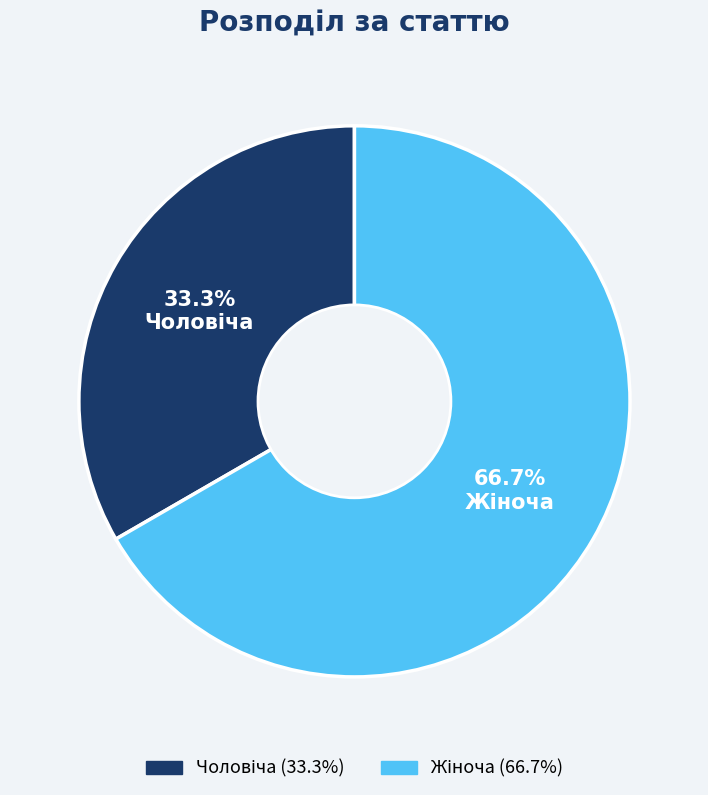

How many slices are in this pie chart?

2